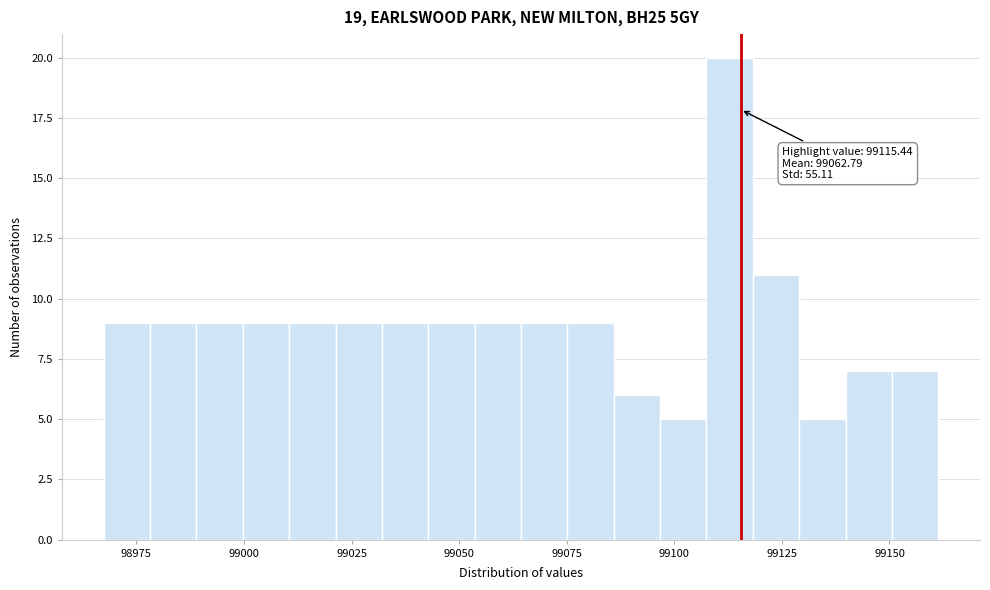

Read against the x-axis, roughly where is the centre of the tallest bar?

99115